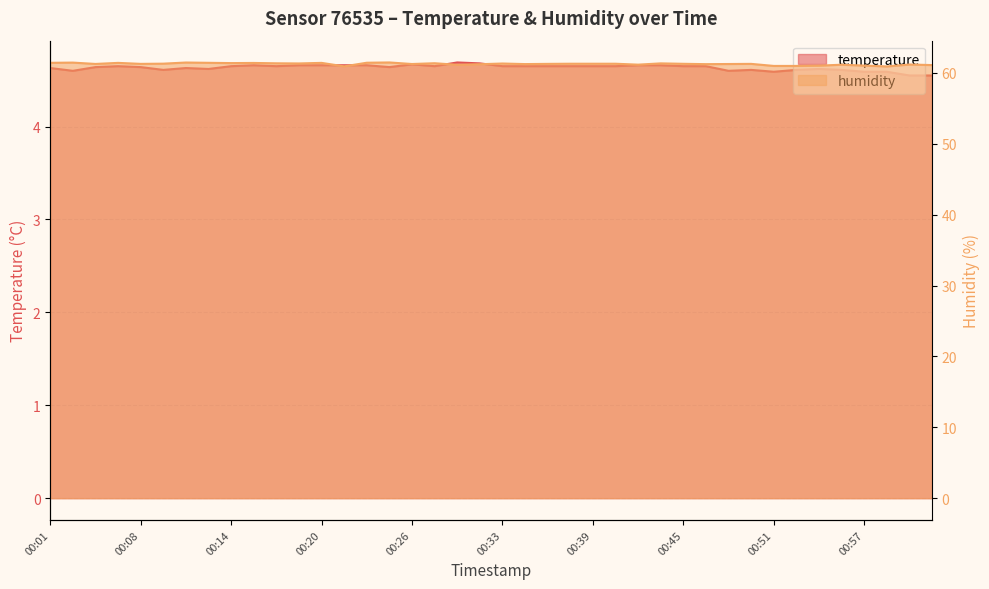

What is the spread (max minus min) of values at 00:36?

56.6